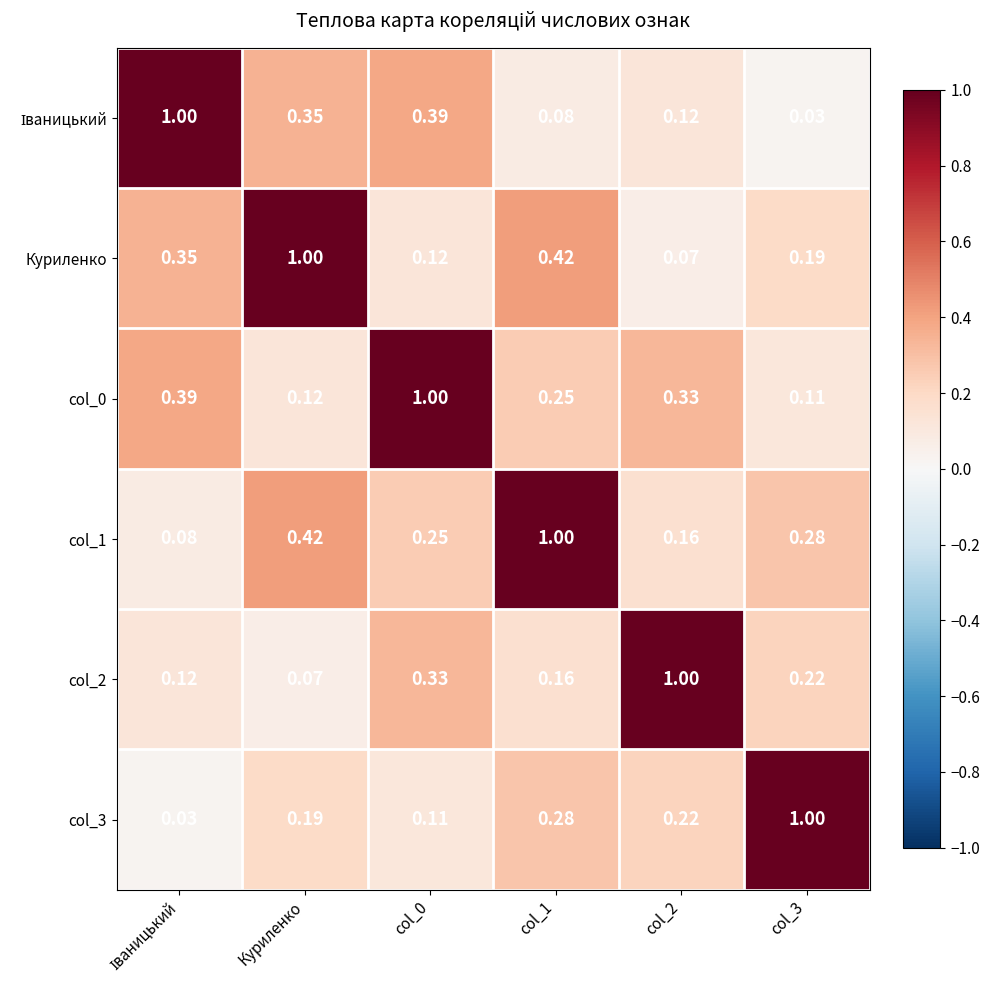

Is the value of col_1 at Куриленко greater than the value of col_3 at col_0?

Yes